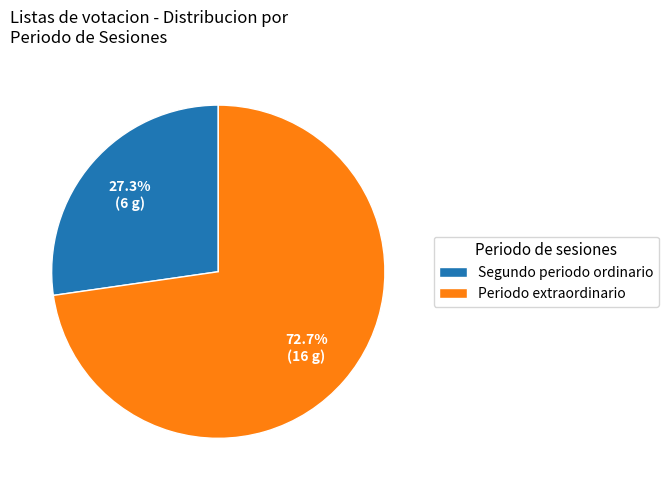

How many segments does this pie chart have?

2